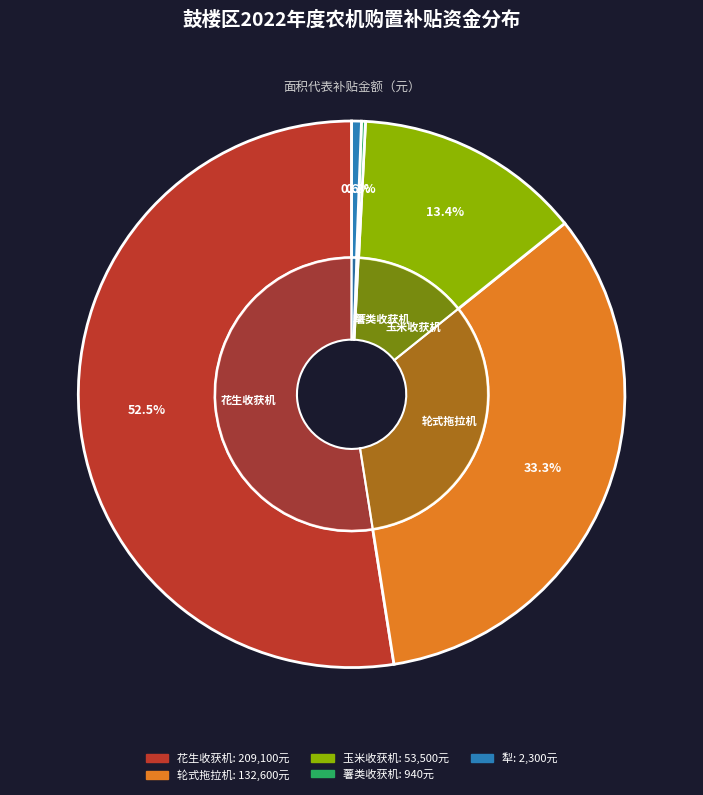

Is 花生收获机 the majority of the pie?

Yes